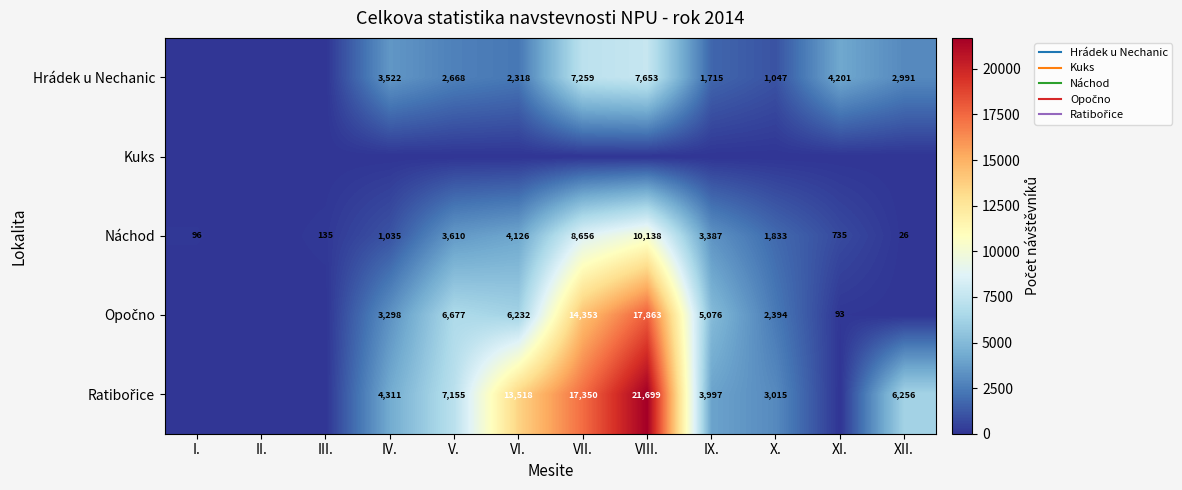

Which has a higher value, VII. or VIII.?

VIII.